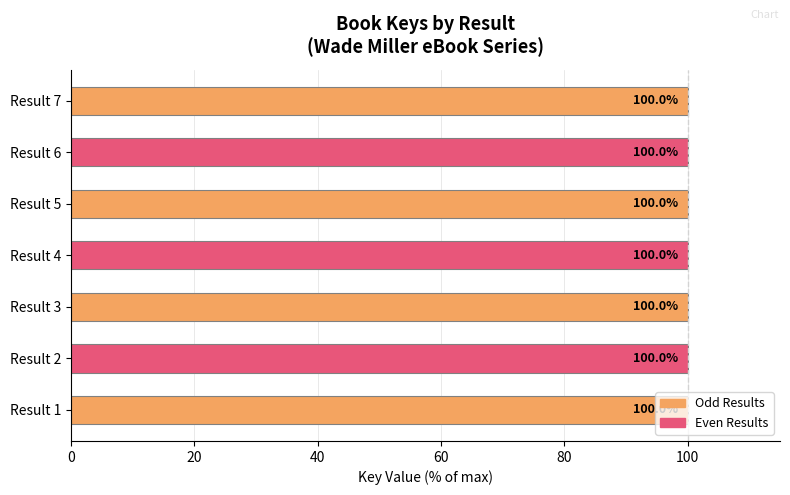

At which label is the value closest to 99?

Result 3